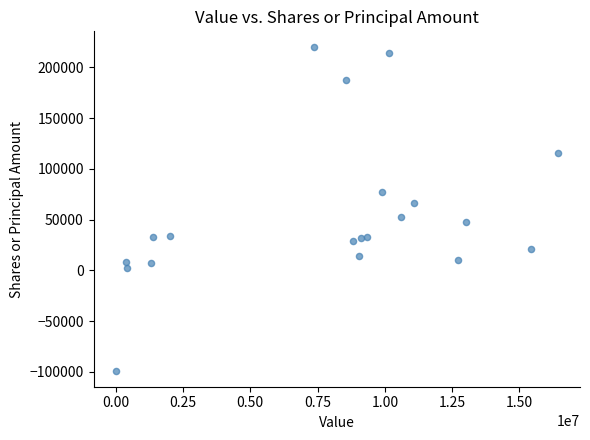

What is the range of Y values (max minus min)?

318305